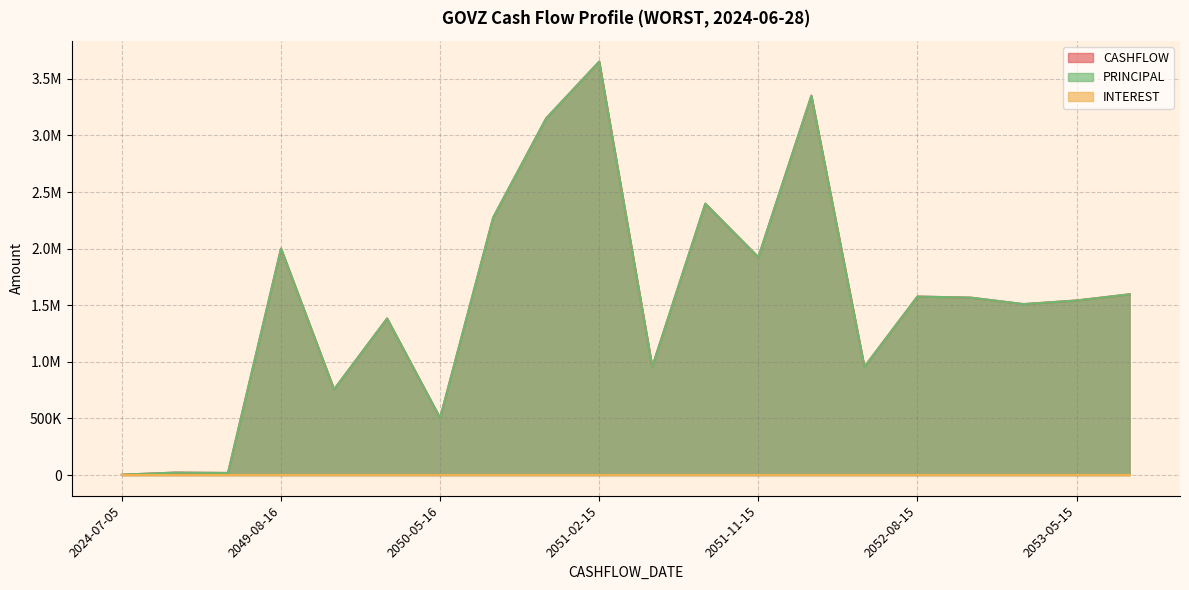

What value does the PRINCIPAL series have at 2049-11-15?

756355.7